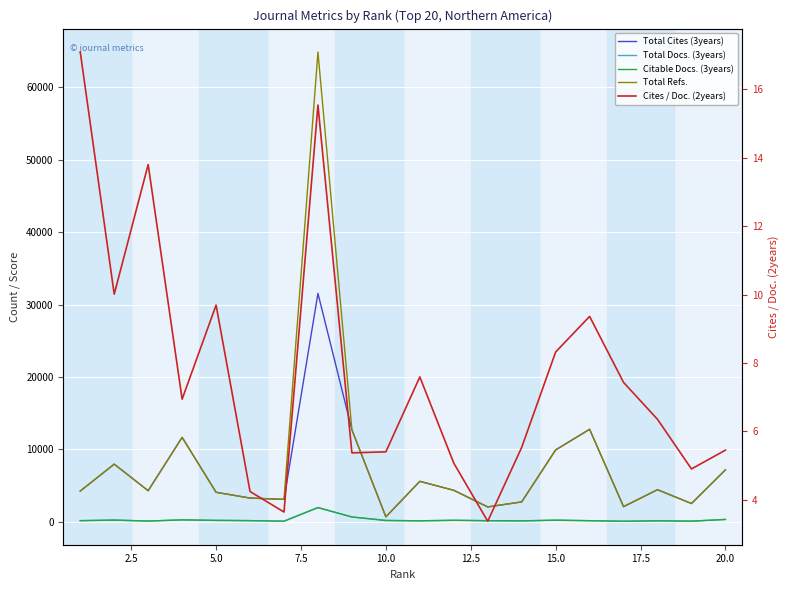

What is the value of the Total Docs. (3years) point at the 15th from the left?

211.0